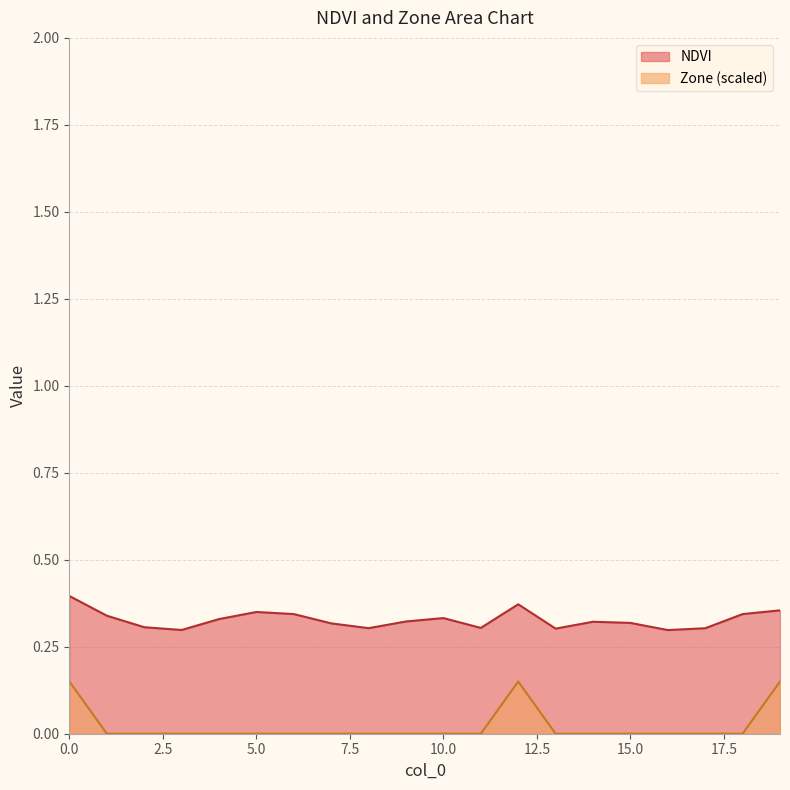

What is the difference between the second highest and minimum values in the NDVI series?

0.1